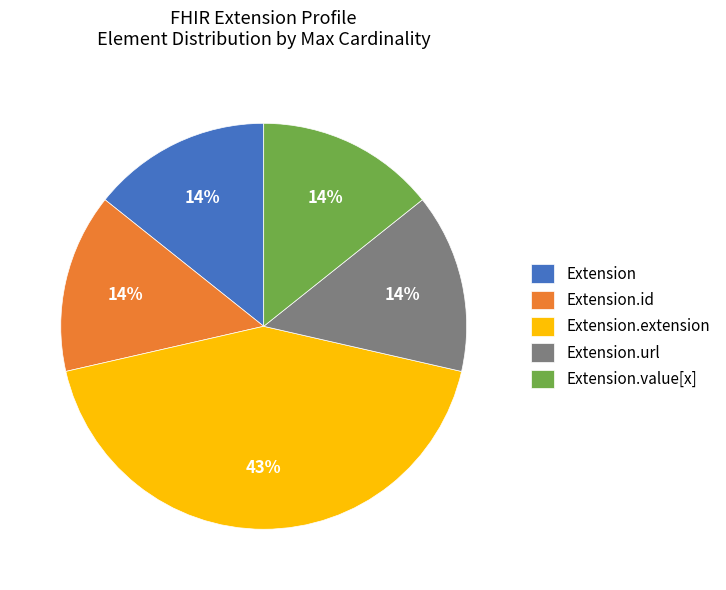

What is the largest slice in the pie chart?

Extension.extension